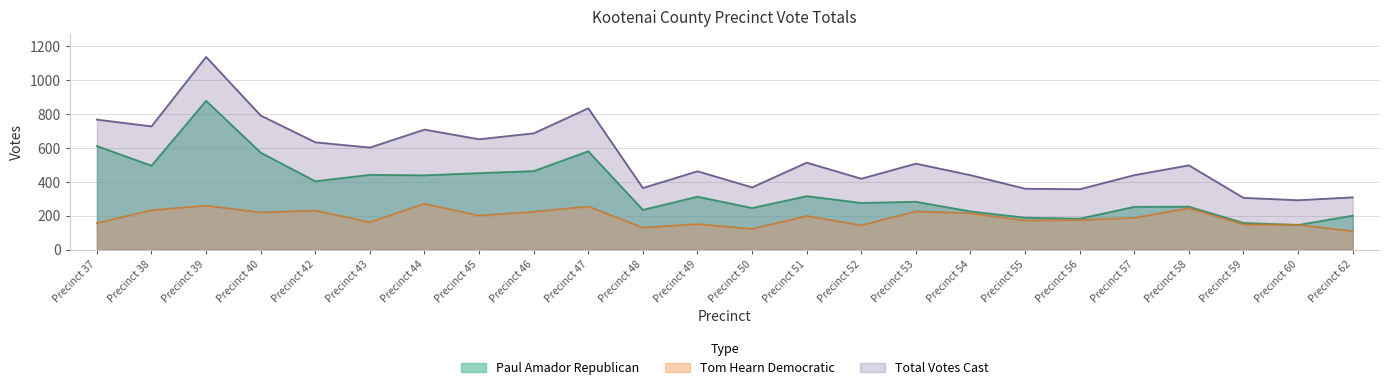

What is the sum of all Total Votes Cast values?

13160